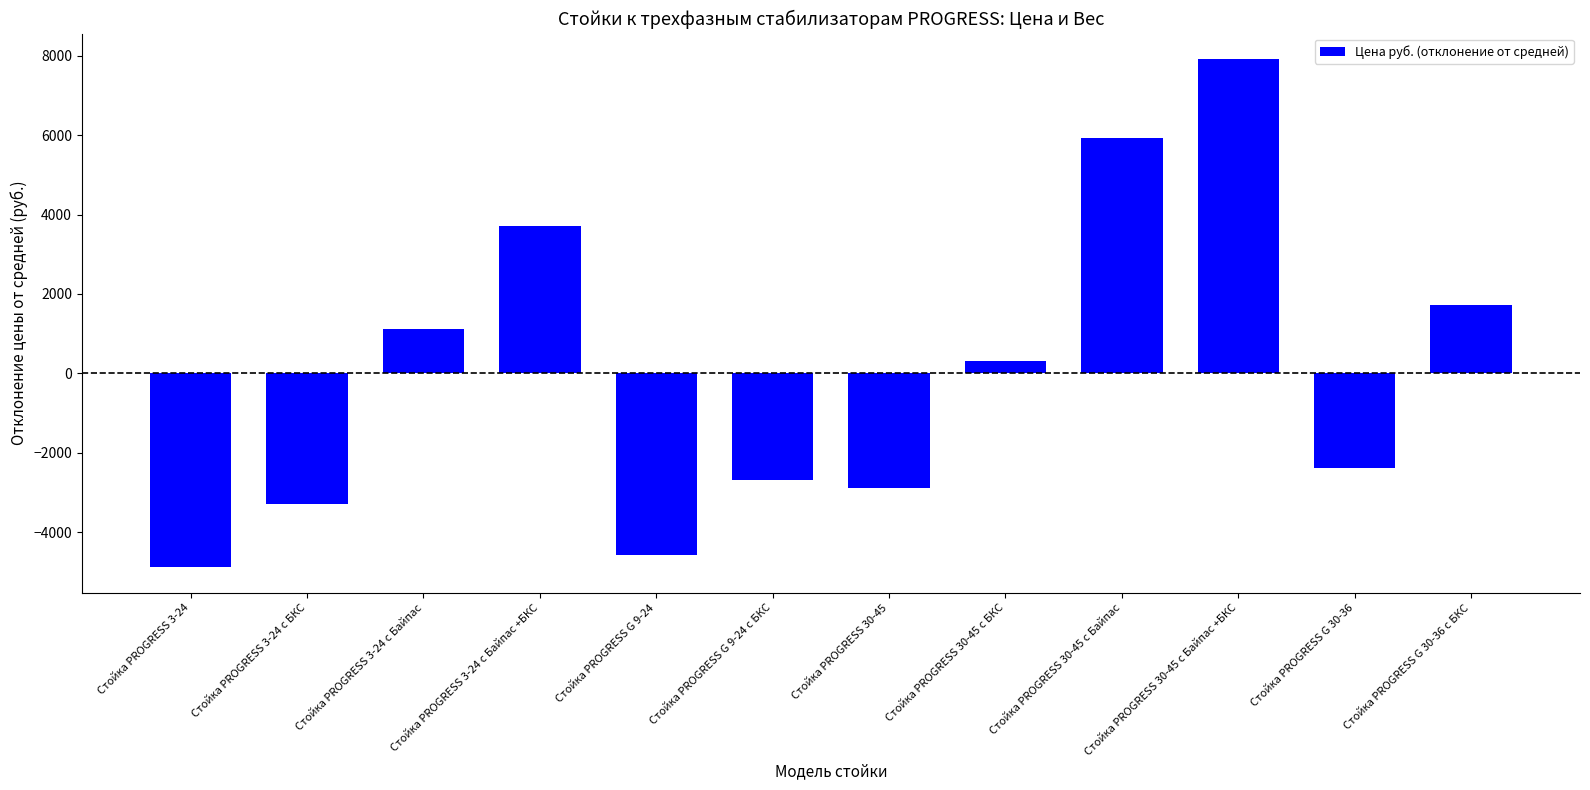

The chart shows a value of -4583.3 at Стойка PROGRESS G 9-24. True or false?

True